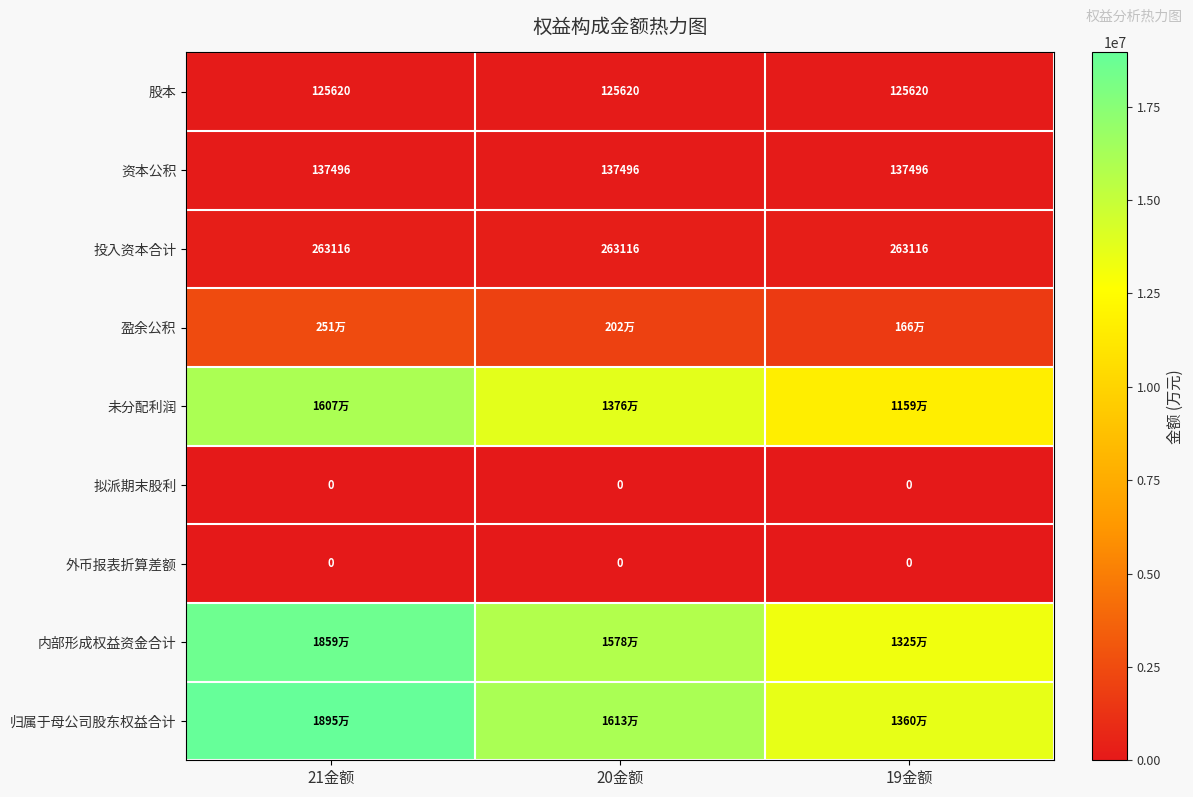

Which series has the largest range (max minus min)?

归属于母公司股东权益合计